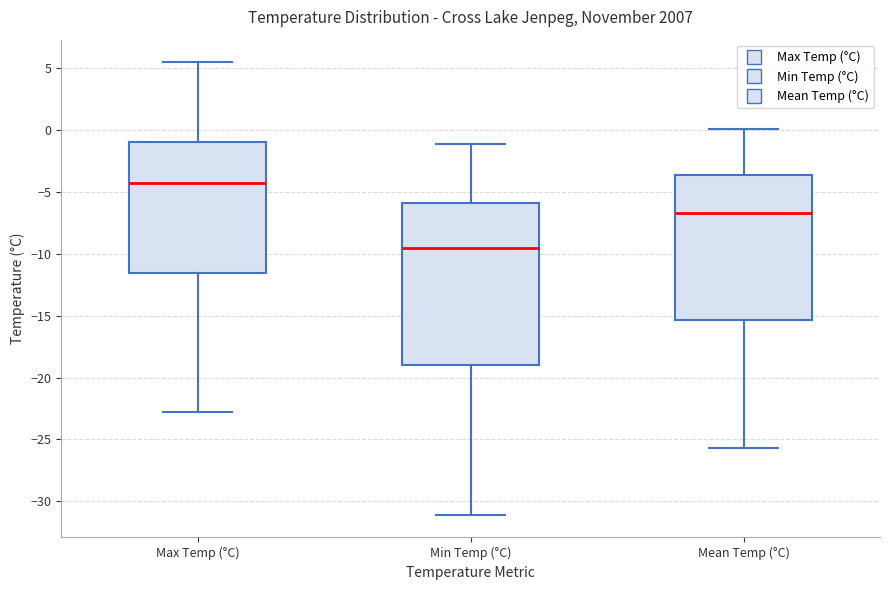

Where does the median line of the box for Max Temp (°C) sit on the y-axis? The values are not printed on the chart, so give them approximately, as read against the axis.

-4.5